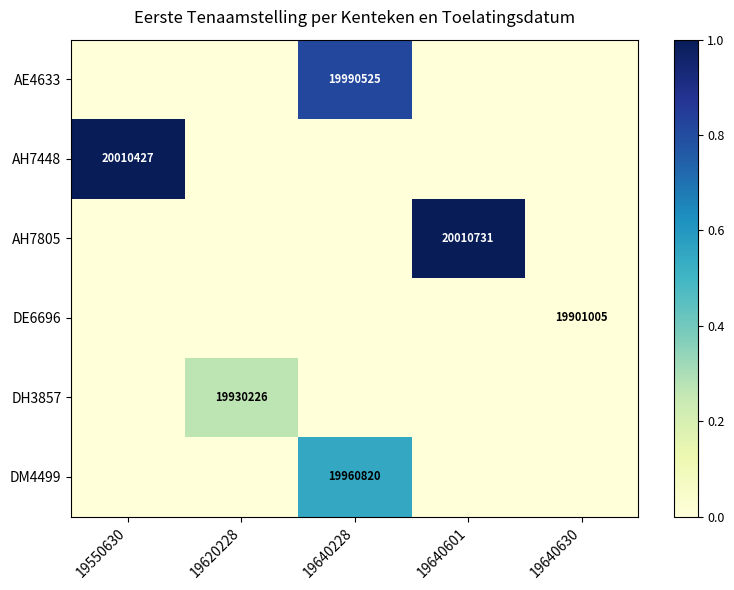

Which has a higher value, 19550630 or 19640630?

19550630